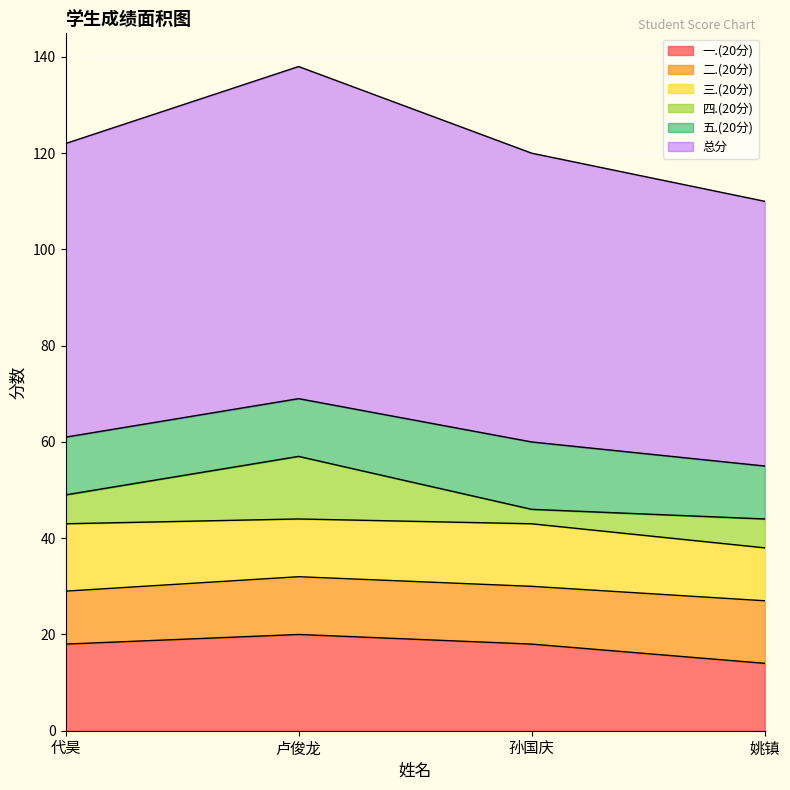

At which category does the chart reach its minimum across all series?

孙国庆